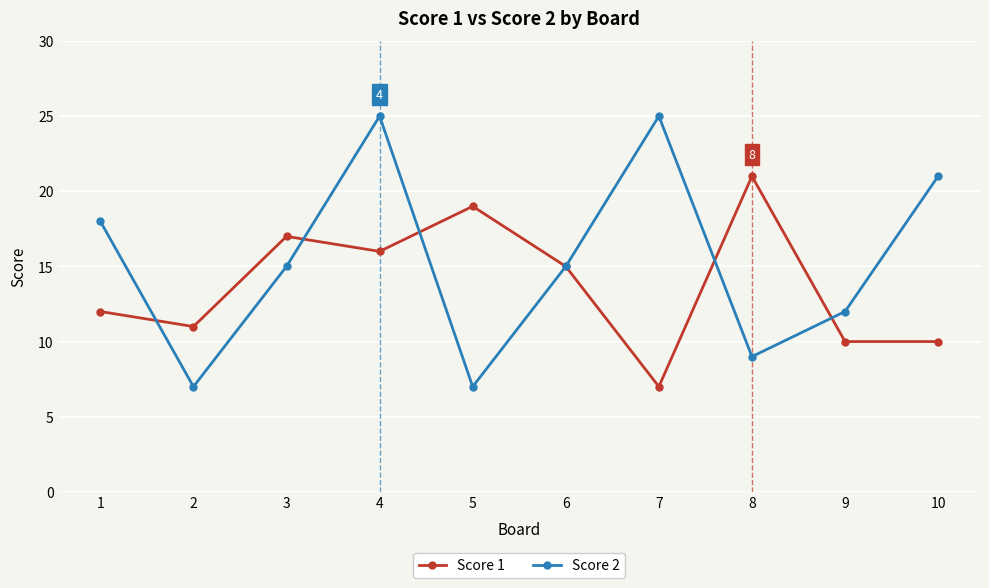

Which series has the largest total across all categories?

Score 2